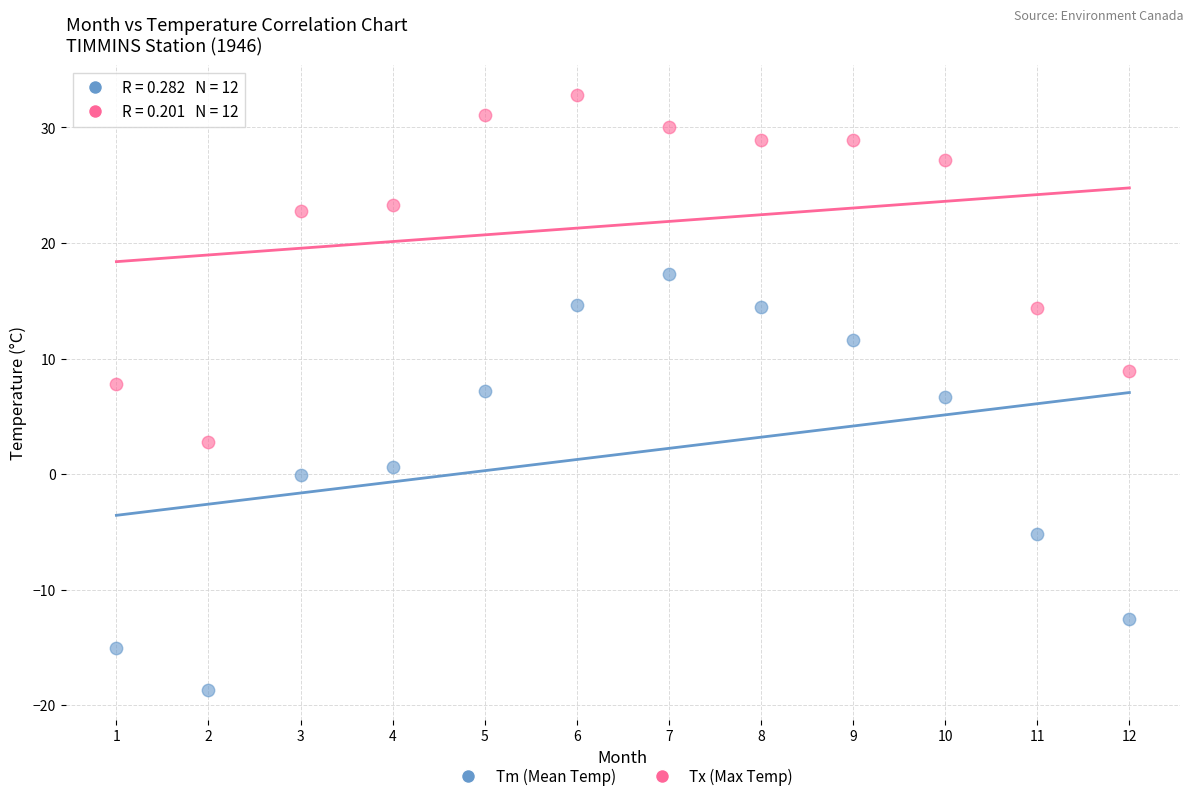

Across all data points, what is the range of Y values (max minus min)?

51.5